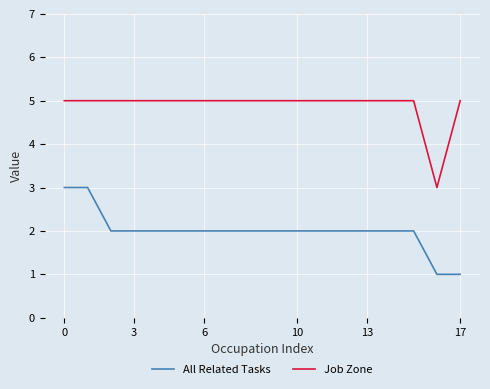

List the series in order of their peak value, lowest first.

All Related Tasks, Job Zone